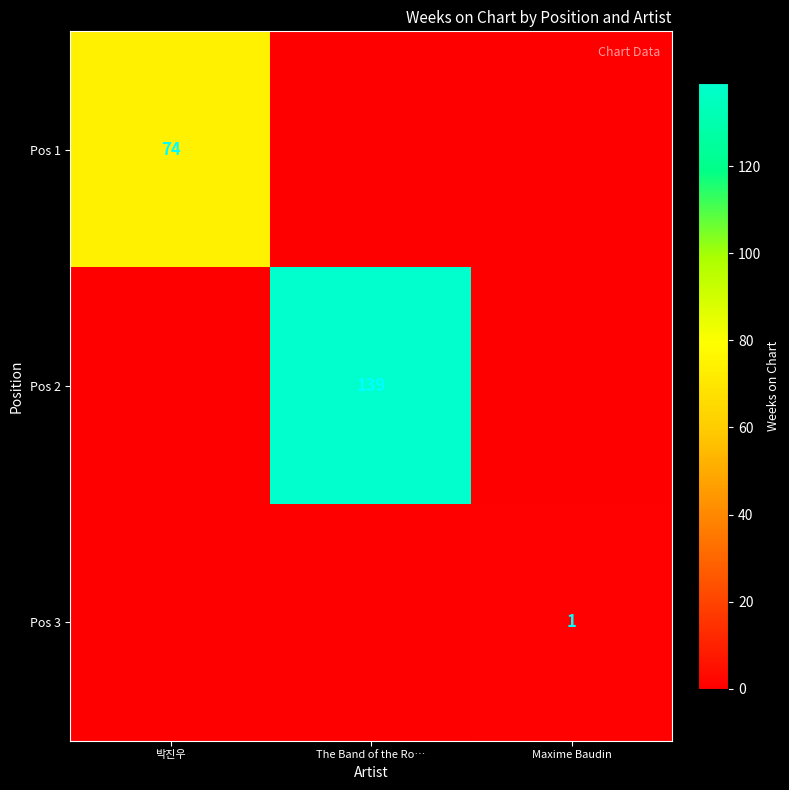

How many values in Pos 3 are above zero?

1